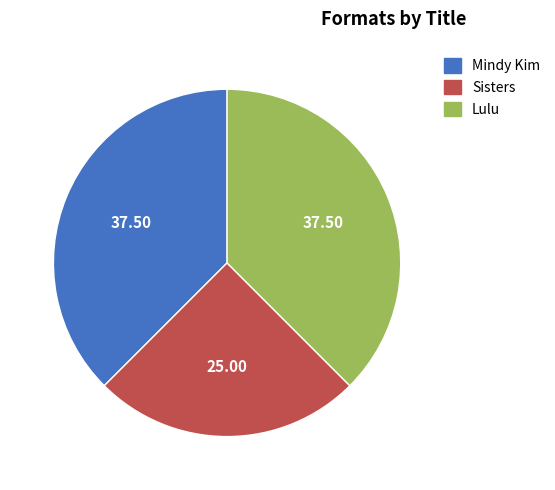

Is there a majority slice in this chart?

No